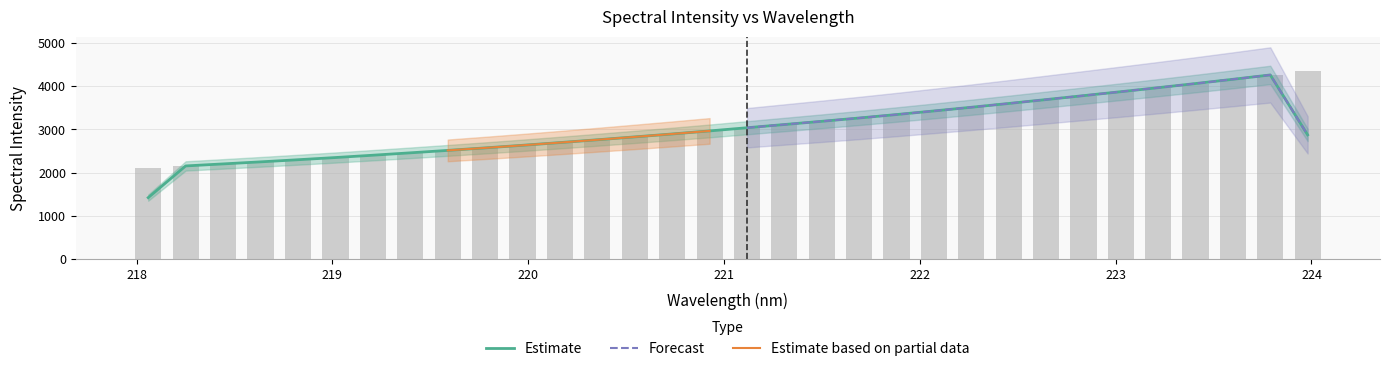

Are the bars grouped side by side (vs. stacked)?

No